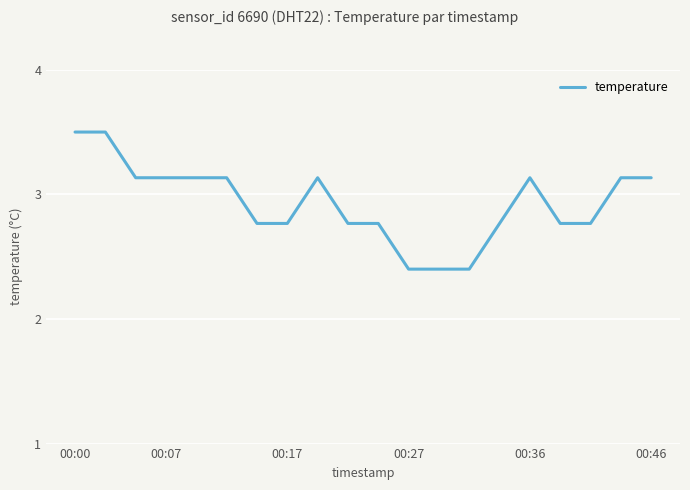

How many values exceed 3?

10